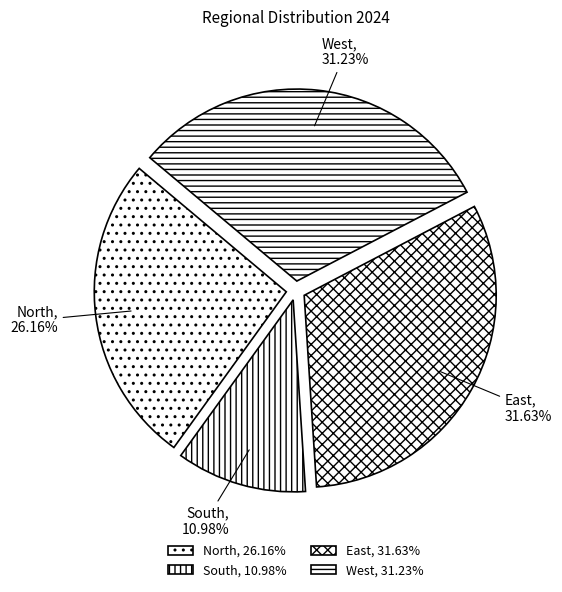

What is the smallest slice in the pie chart?

South